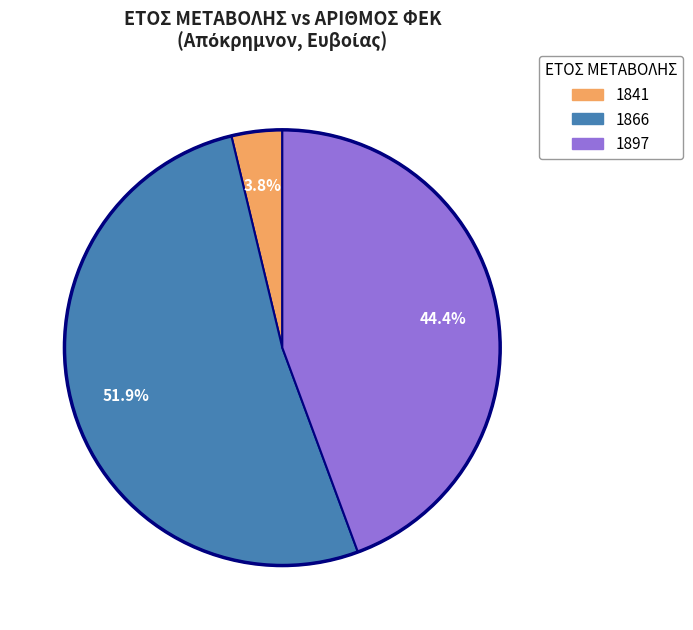

Is there any slice that represents more than half of the pie?

Yes